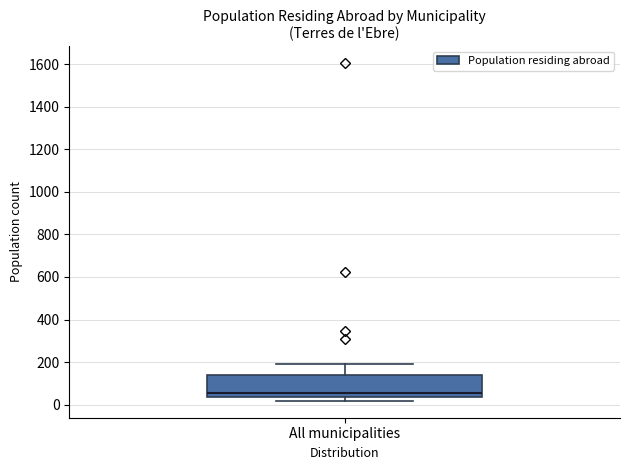

Read this box plot against the y-axis: the position of the median line, the range covered by the box, and the ends of both whiskers. The values are not printed on the chart, so give them approximately, as read against the axis.

median 60, box 40 to 140, whiskers 20 to 200